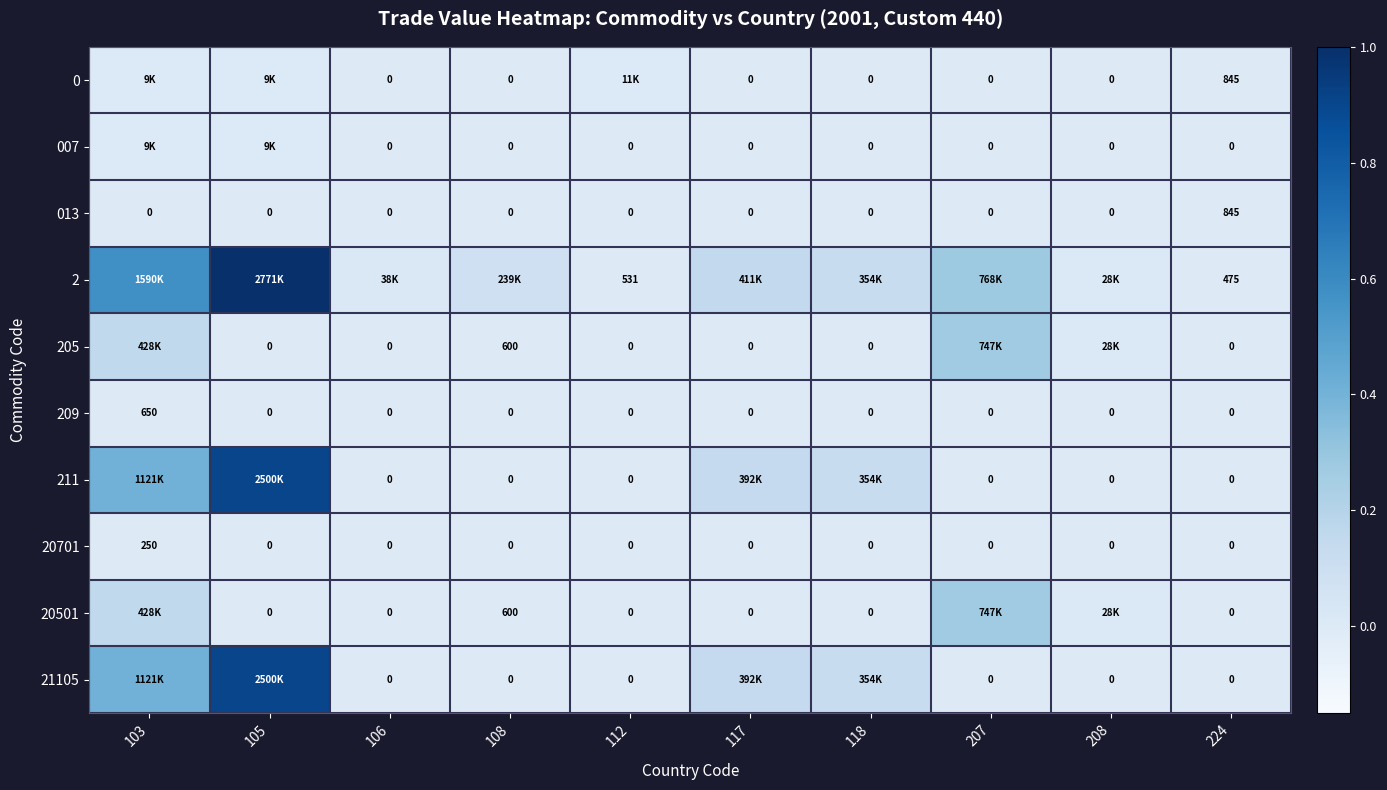

What is the difference between the second highest and minimum values in the 211 series?

0.4